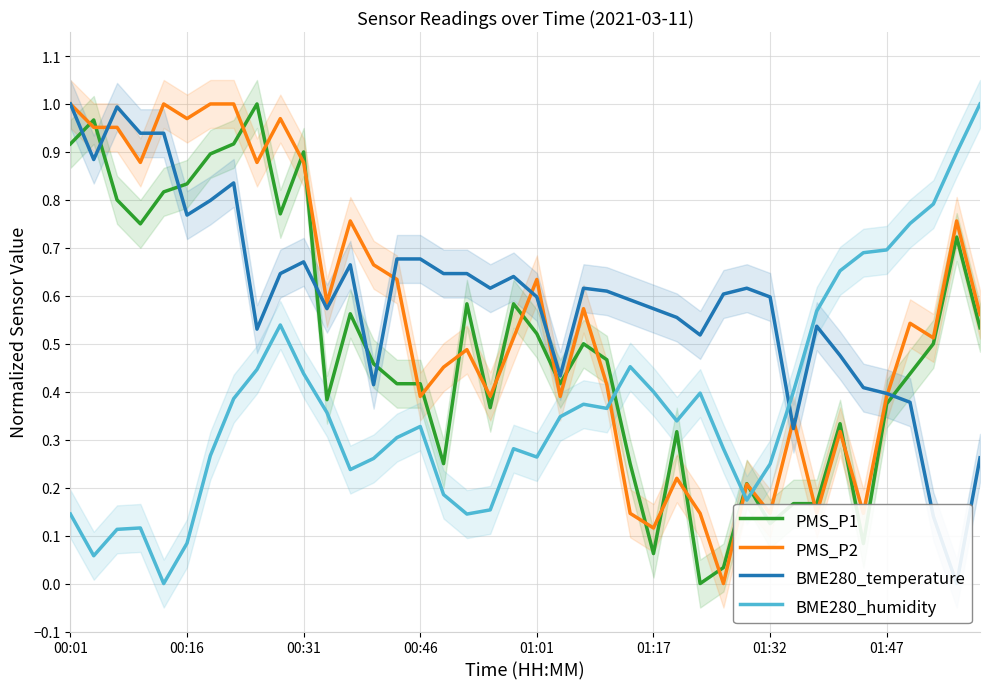

Which series has the largest total across all categories?

BME280_temperature